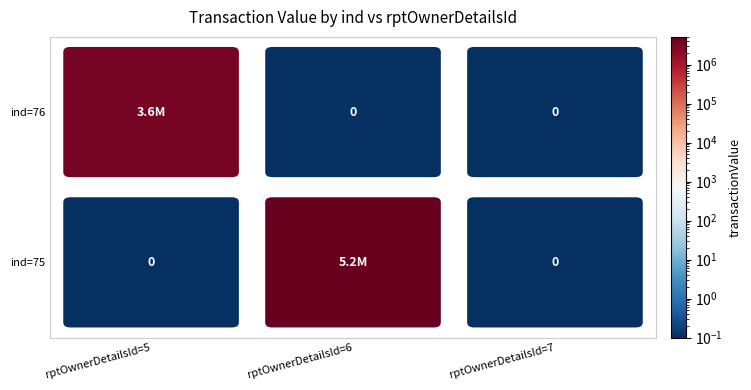

At which label does 75 reach its minimum?

5